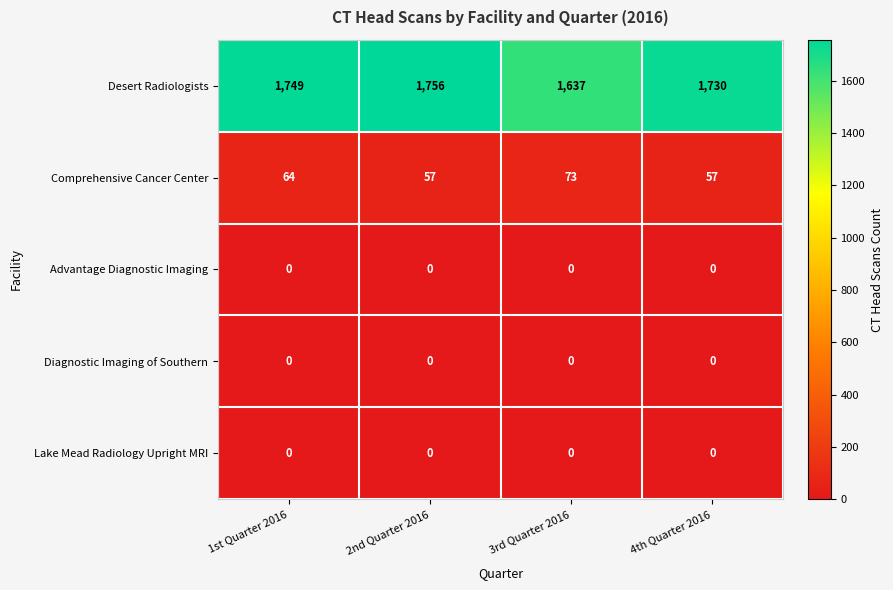

Which category has the lowest value in the Desert Radiologists series?

3rd Quarter 2016